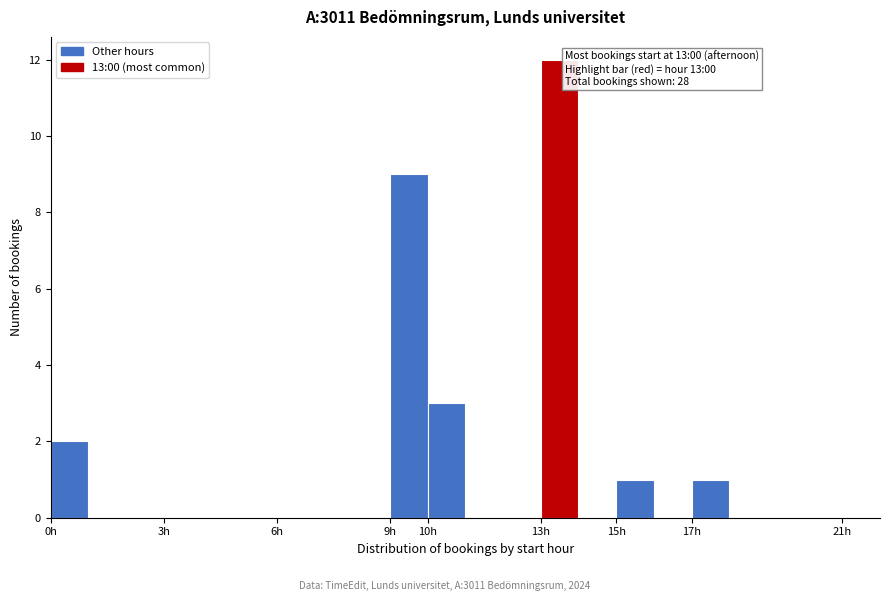

Over which range of the x-axis is the bar tallest?

13 to 14